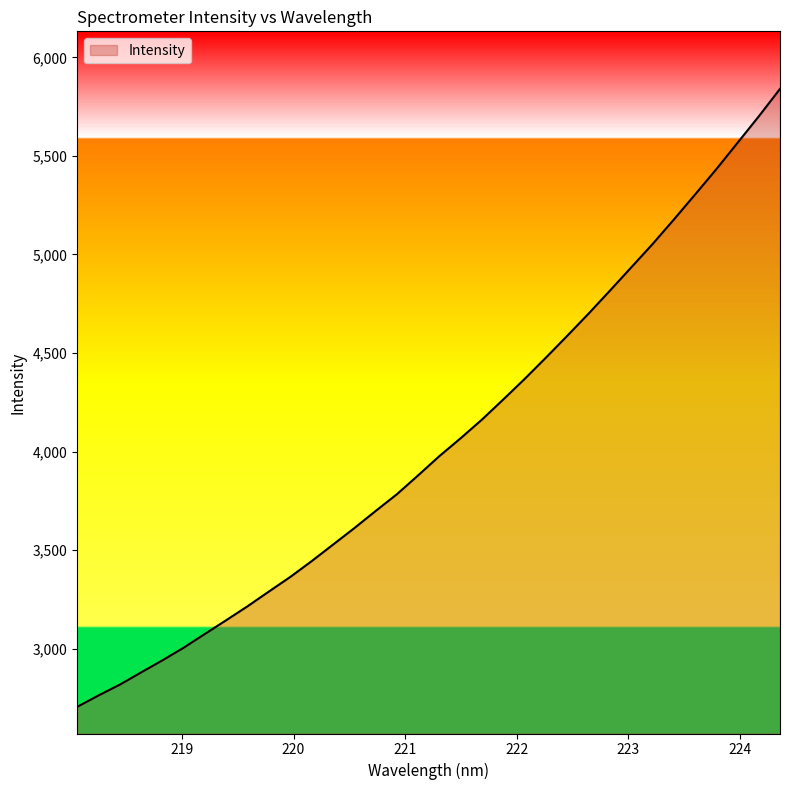

What is the maximum value shown in the chart?

5840.4